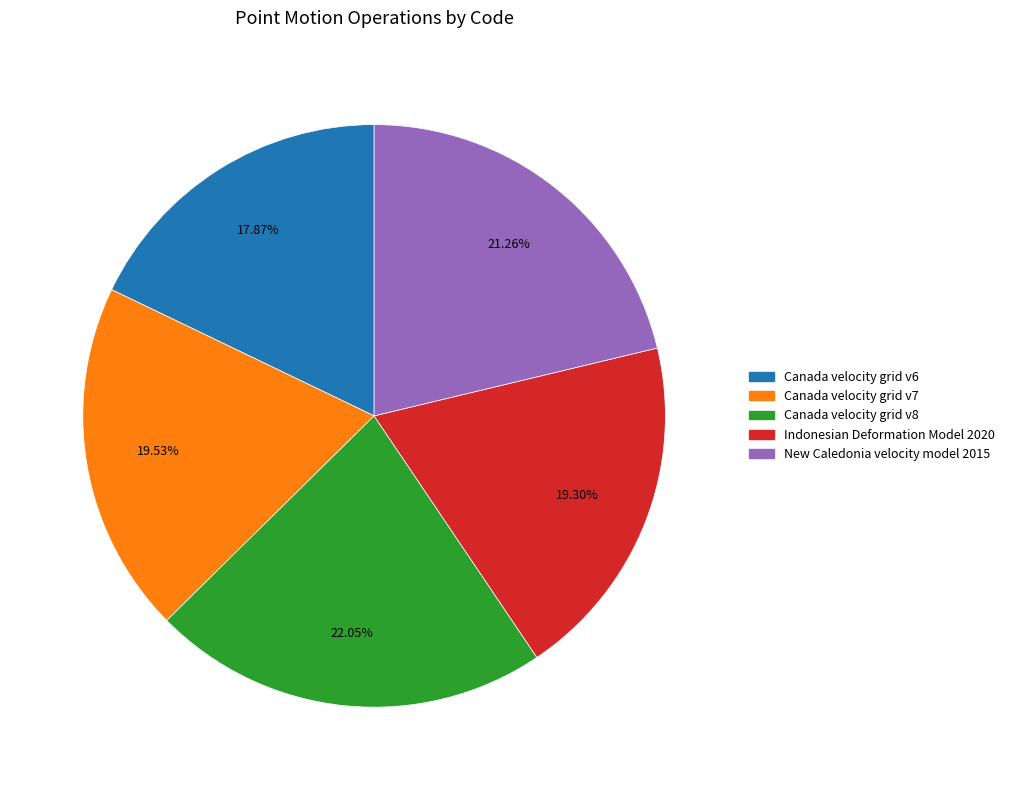

Does New Caledonia velocity model 2015 account for over 50% of the chart?

No